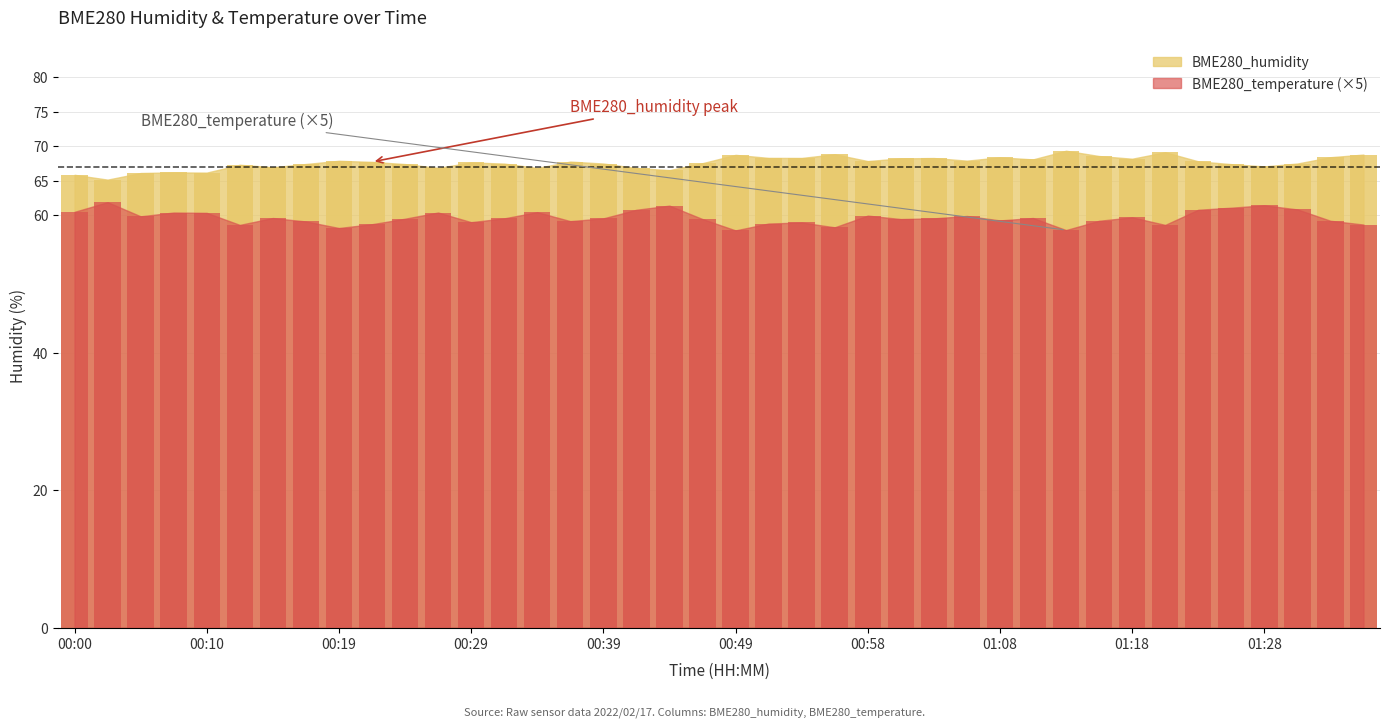

Read the BME280_humidity value at 01:10.

68.1